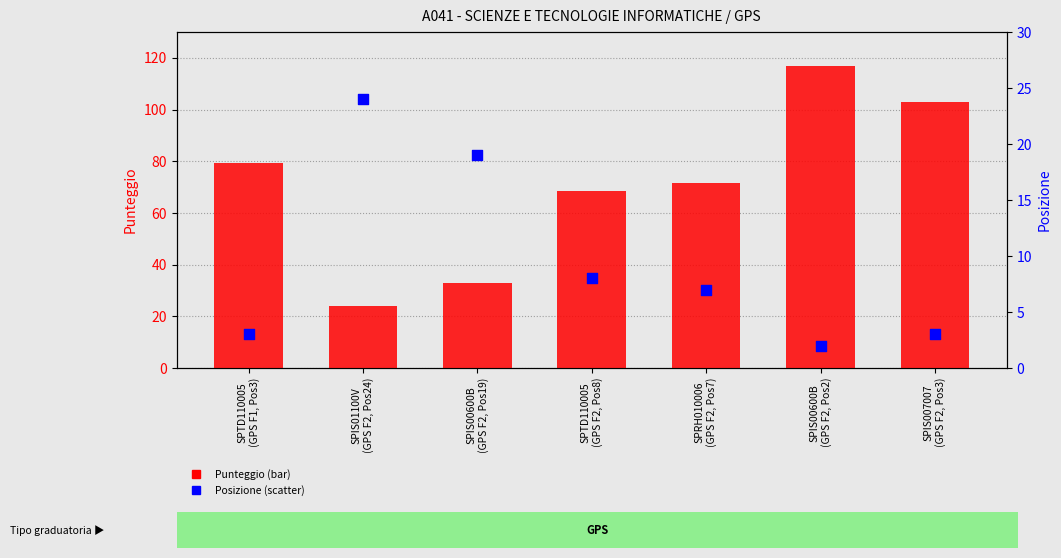

What is the total value across all series at SPIS00600B
(GPS F2, Pos2)?

119.0